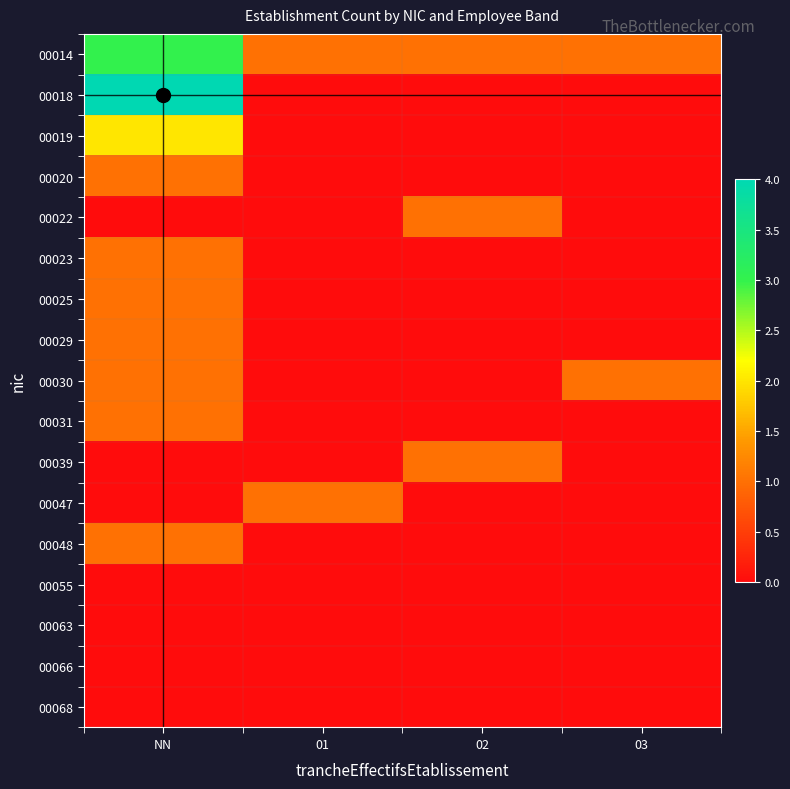

Between 01 and 03, which is larger?

01